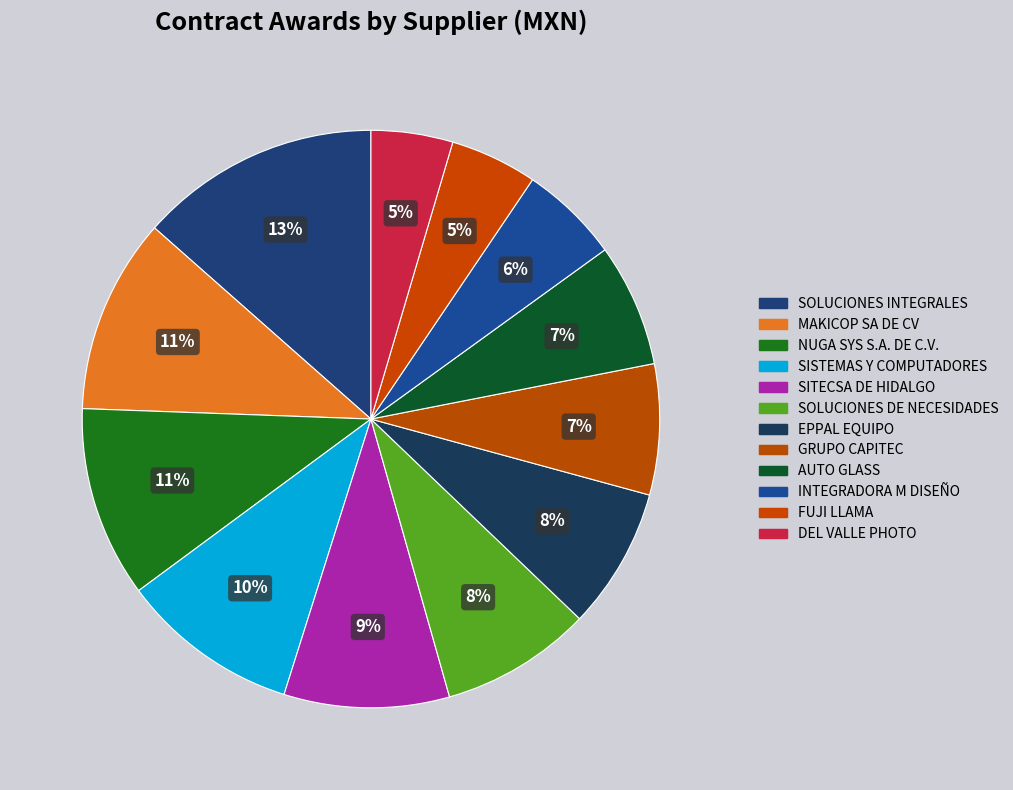

To the nearest percent, what percentage of the pie is SOLUCIONES DE NECESIDADES?

8%